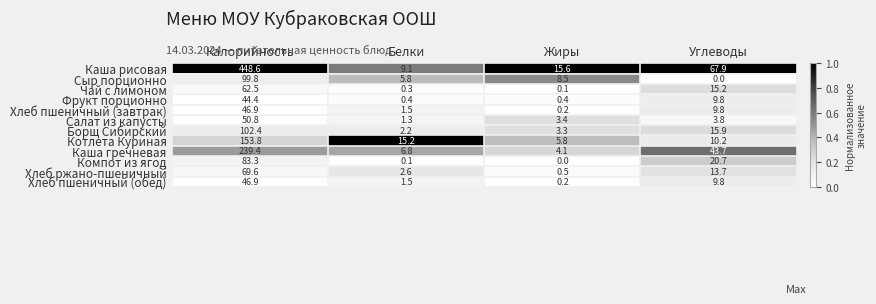

Which series changed the most between Жиры and Углеводы?

Каша рисовая